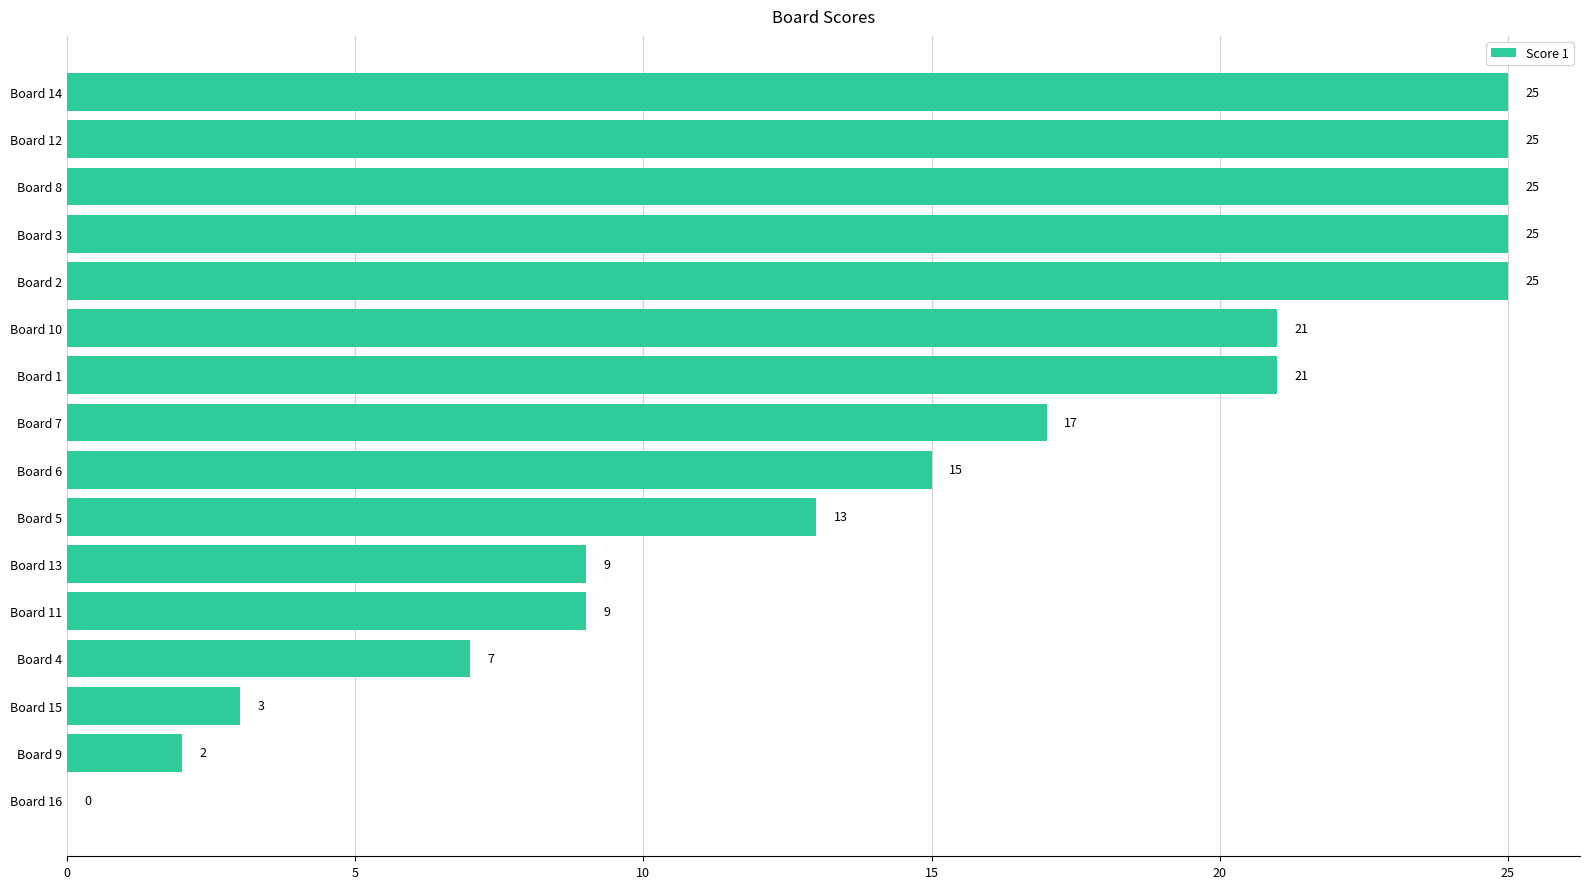

At which label is the value closest to 12?

Board 5